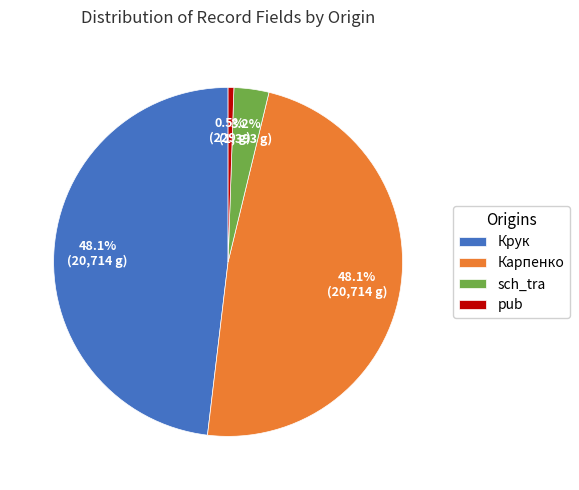

What percentage is NOT represented by Карпенко?

51.9%